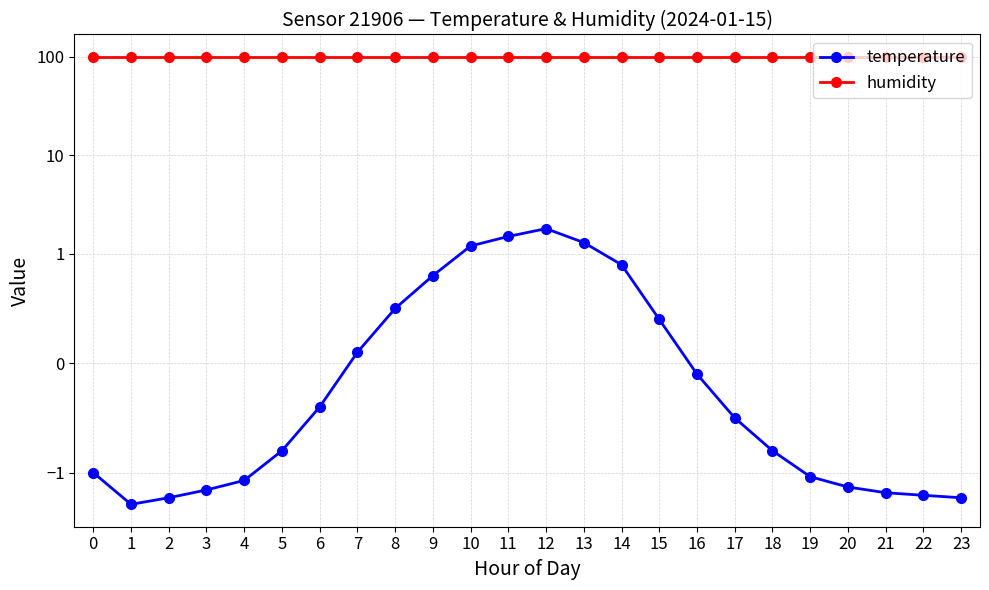

Where does the temperature series first go above 0?

7